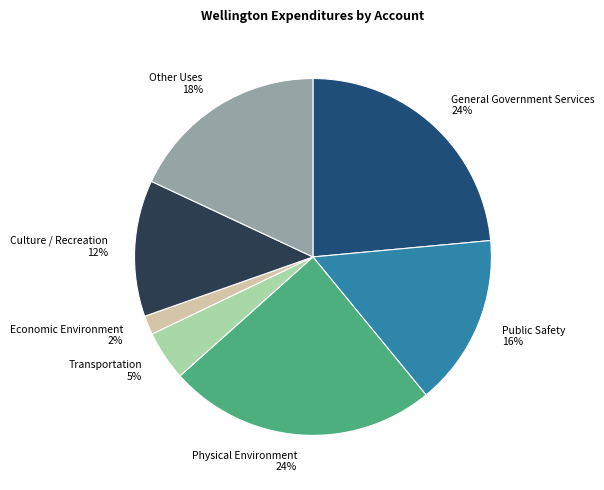

Is it true that Economic Environment is 2% of the pie?

True